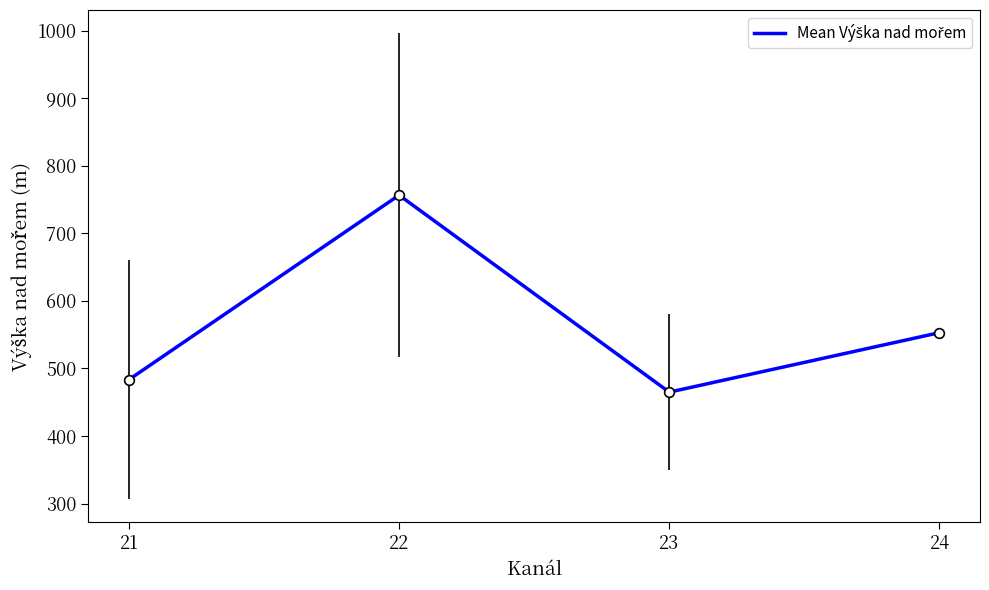

The chart shows a value of 464.9 at 23. True or false?

True